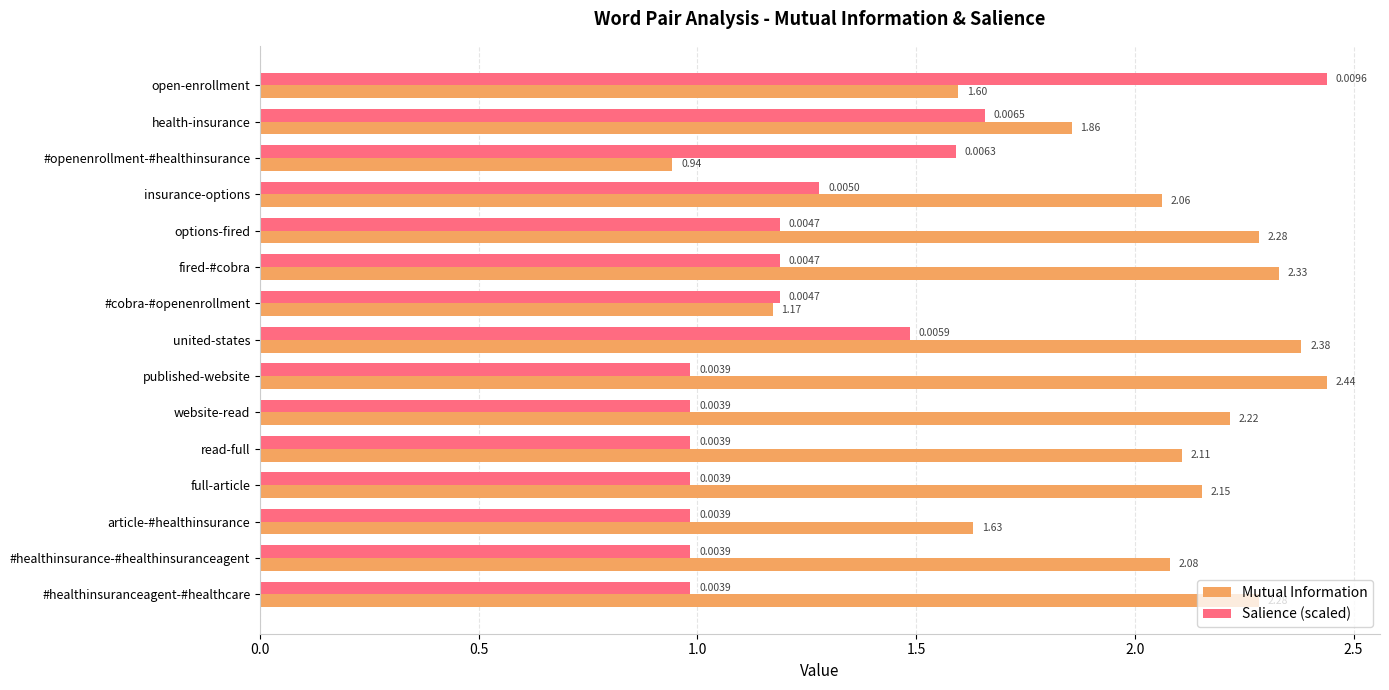

Which series has the largest total across all categories?

Mutual Information